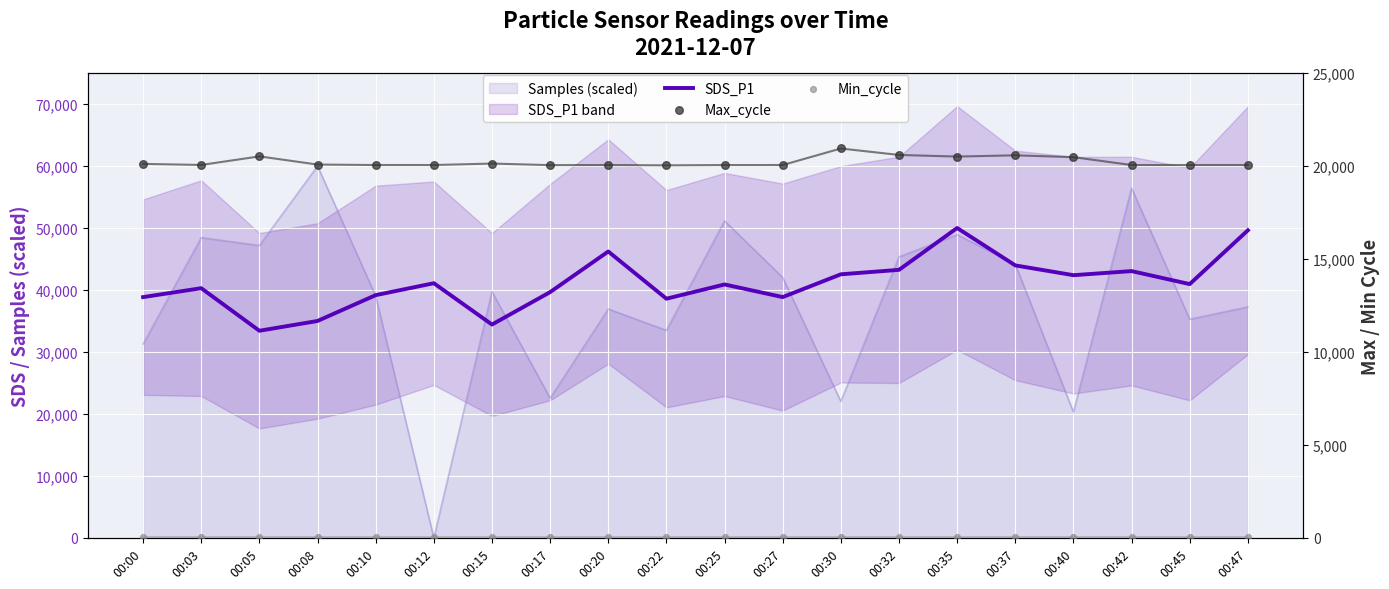

At which category is the sum across all series the highest?

00:35